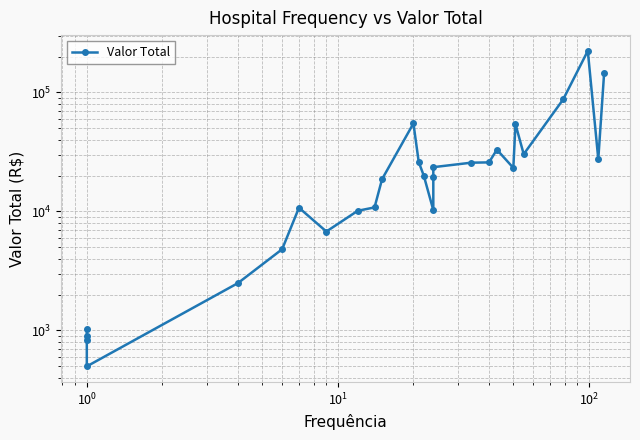

Where is the first local maximum?

$\mathdefault{10^{0}}$